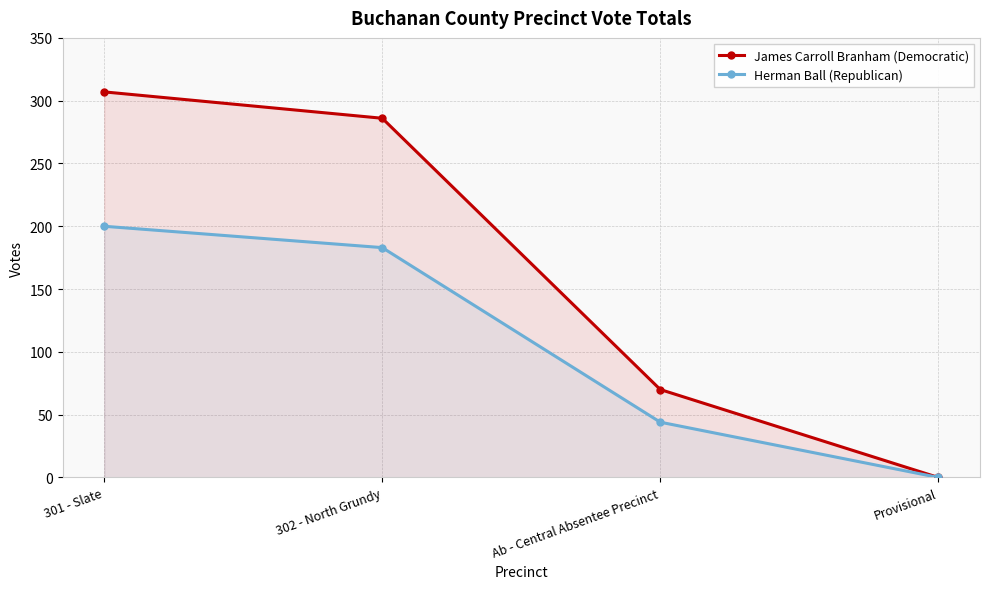

Does the chart have visible grid lines?

Yes